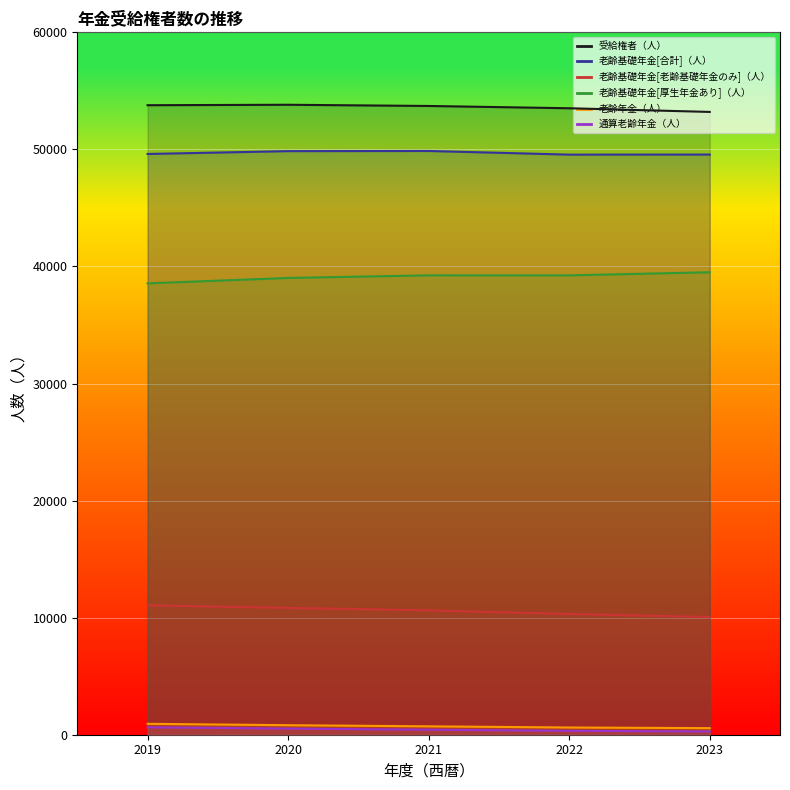

Reading left to right, extract all data points from this chart.

受給権者（人）: 53775	53813	53710	53515	53201
老齢基礎年金[合計]（人）: 49609	49851	49865	49554	49560
老齢基礎年金[老齢基礎年金のみ]（人）: 11052	10834	10623	10314	10055
老齢基礎年金[厚生年金あり]（人）: 38557	39017	39242	39240	39505
老齢年金（人）: 933	813	716	616	562
通算老齢年金（人）: 634	523	429	333	273